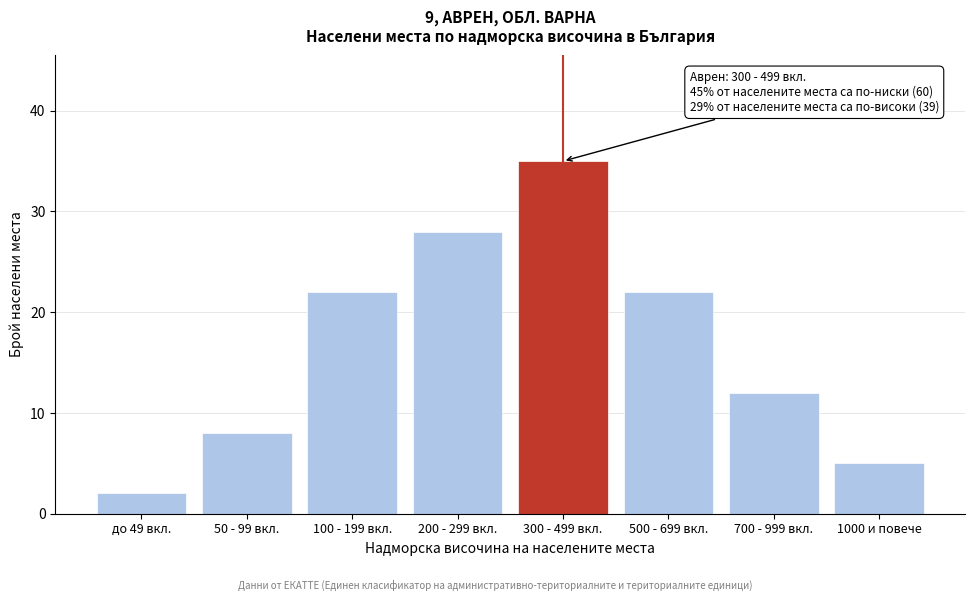

Reading left to right, what are all the values shown in this chart?

2	8	22	28	35	22	12	5